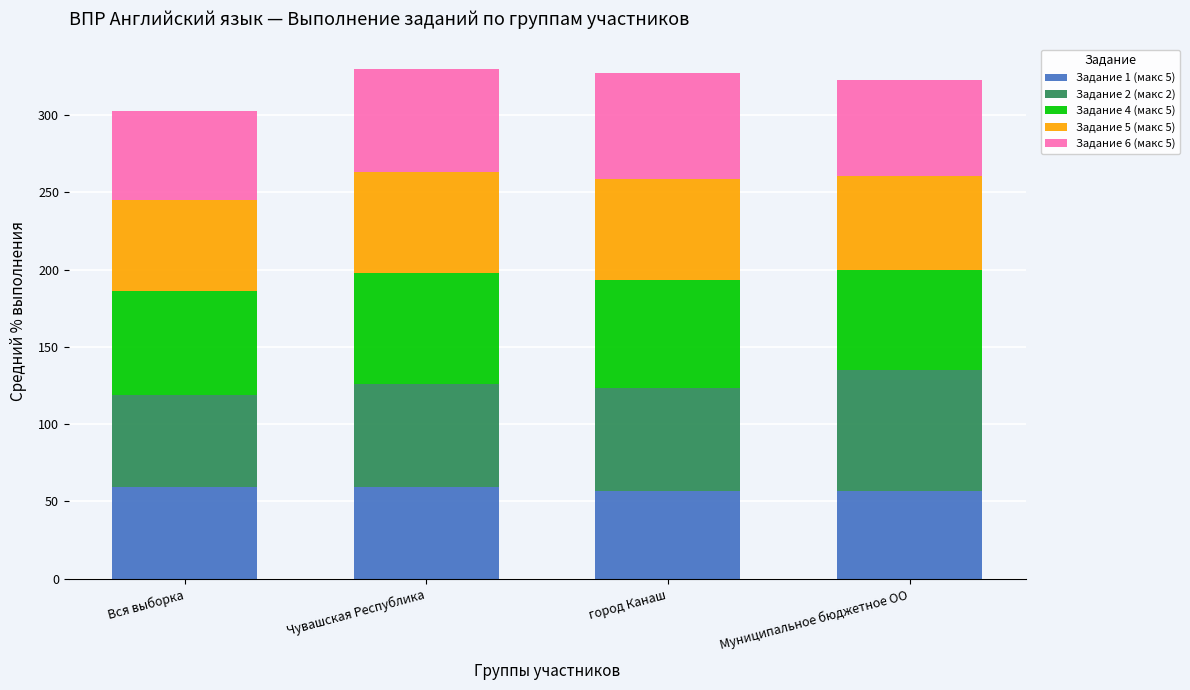

What is the average value of the Задание 1 (макс 5) series?

58.0